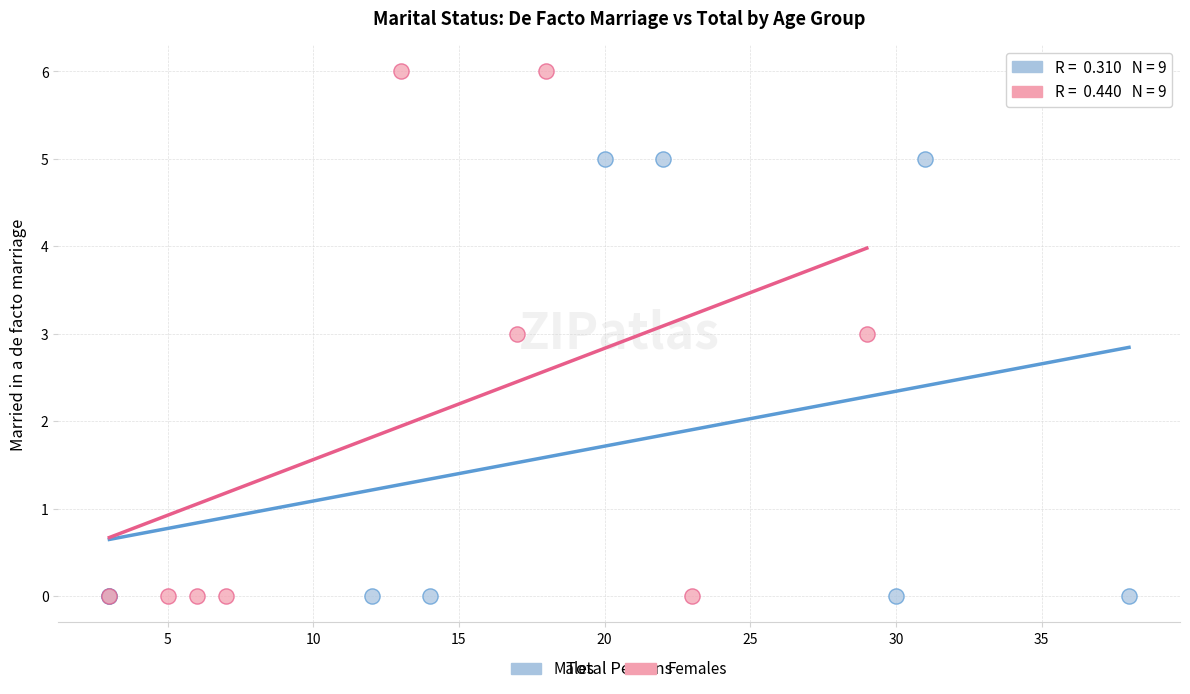

What are all the series names shown in the legend?

Males, Females